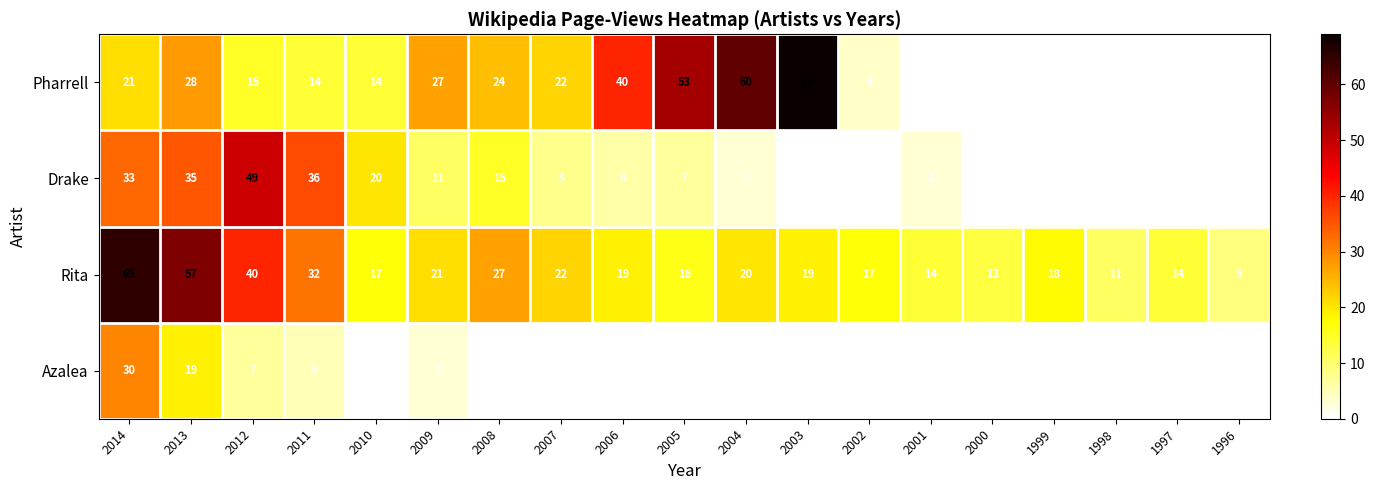

Count the number of categories in the chart.

19